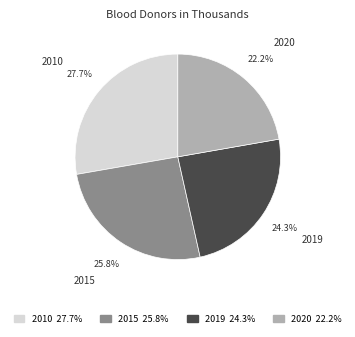

How many slices are in this pie chart?

4